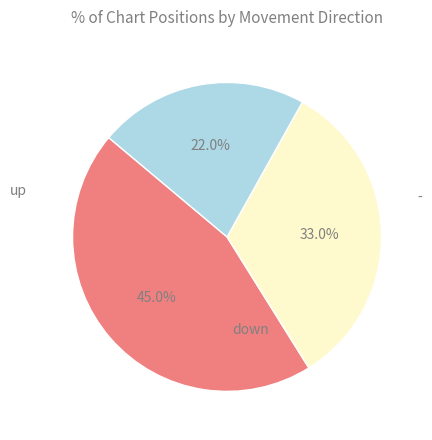

Is there any slice that represents more than half of the pie?

No